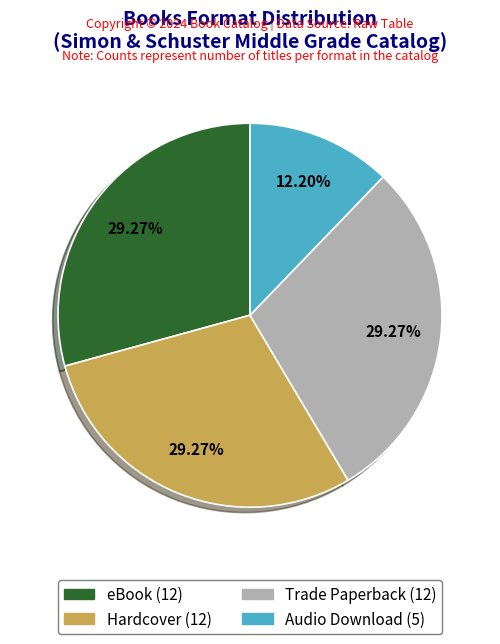

Does any single category account for the majority?

No